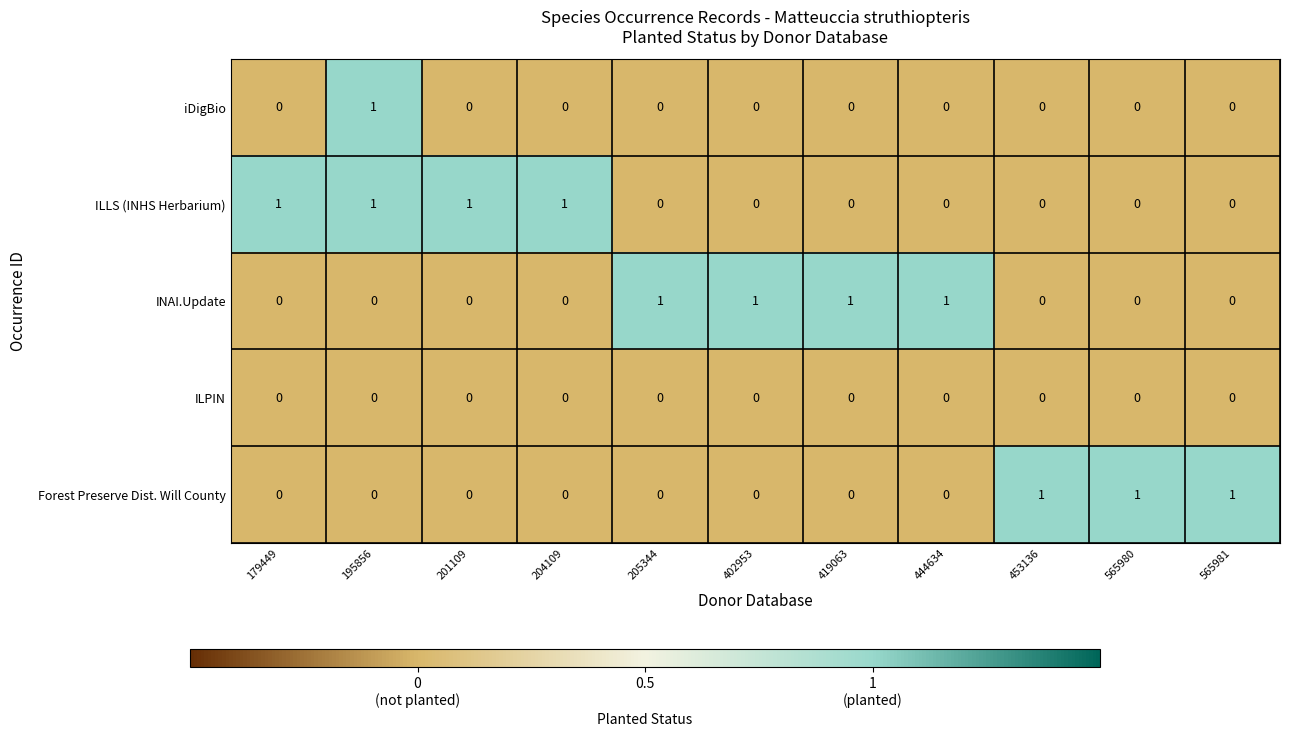

What is the total value across all series at 565980?

1